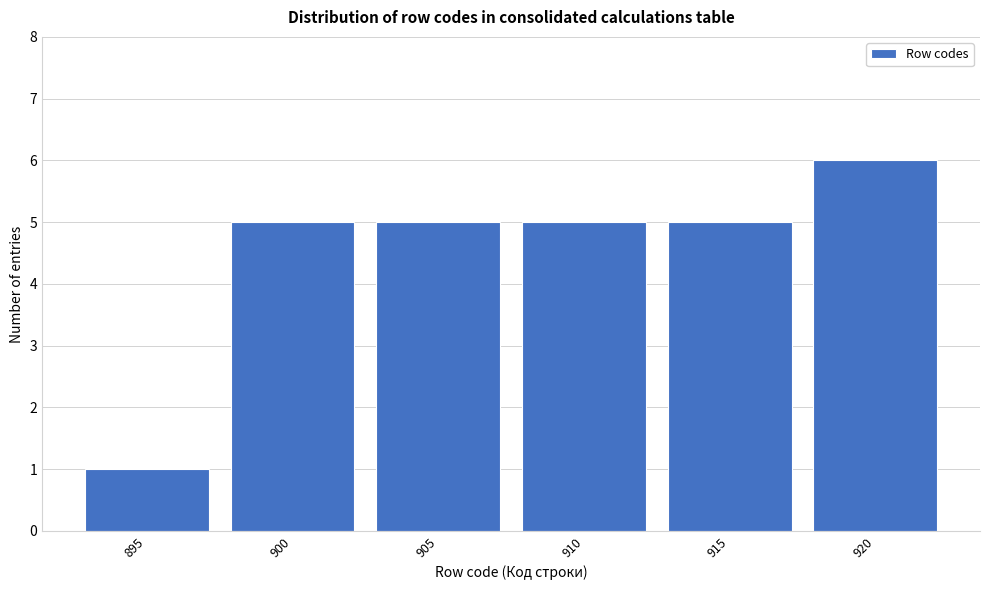

Reading left to right, list all the values displayed in this chart.

1	5	5	5	5	6